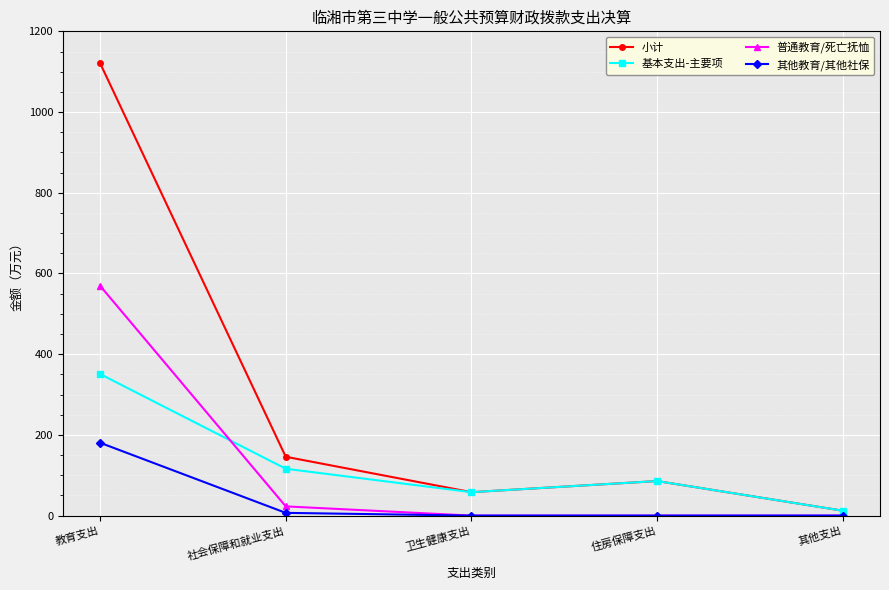

What is the label of the 2nd point from the left?

社会保障和就业支出